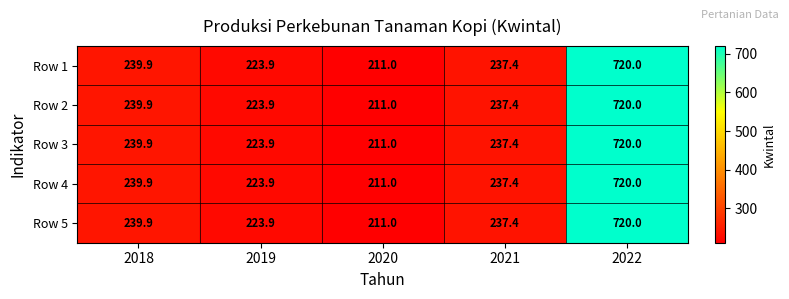

What is the minimum value shown in the chart?

211.0